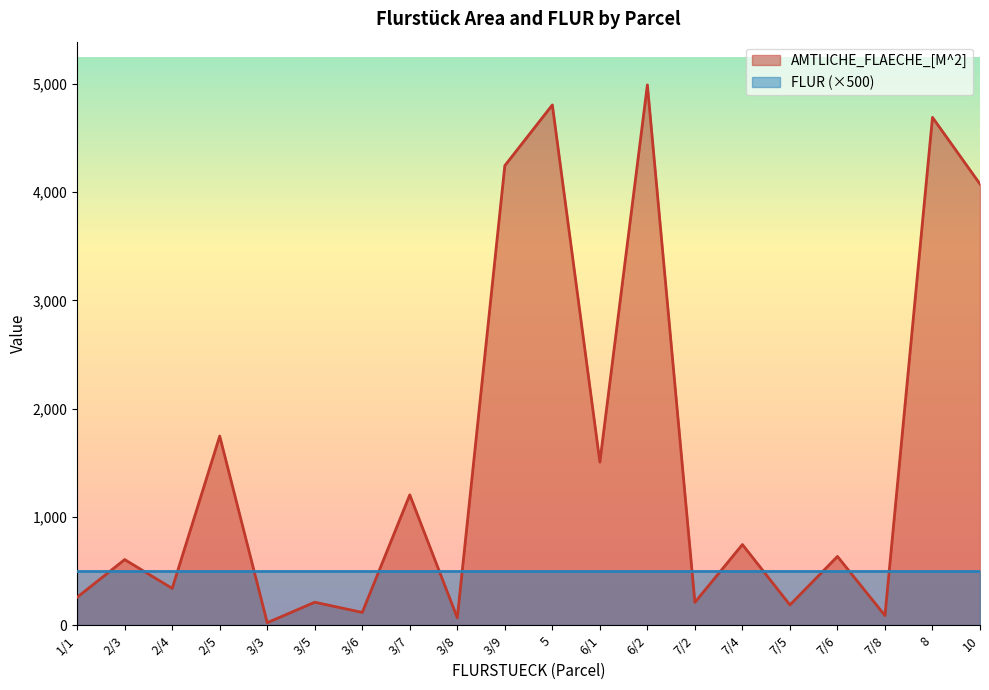

What is the difference between the values at 10 and 1/1?

3817